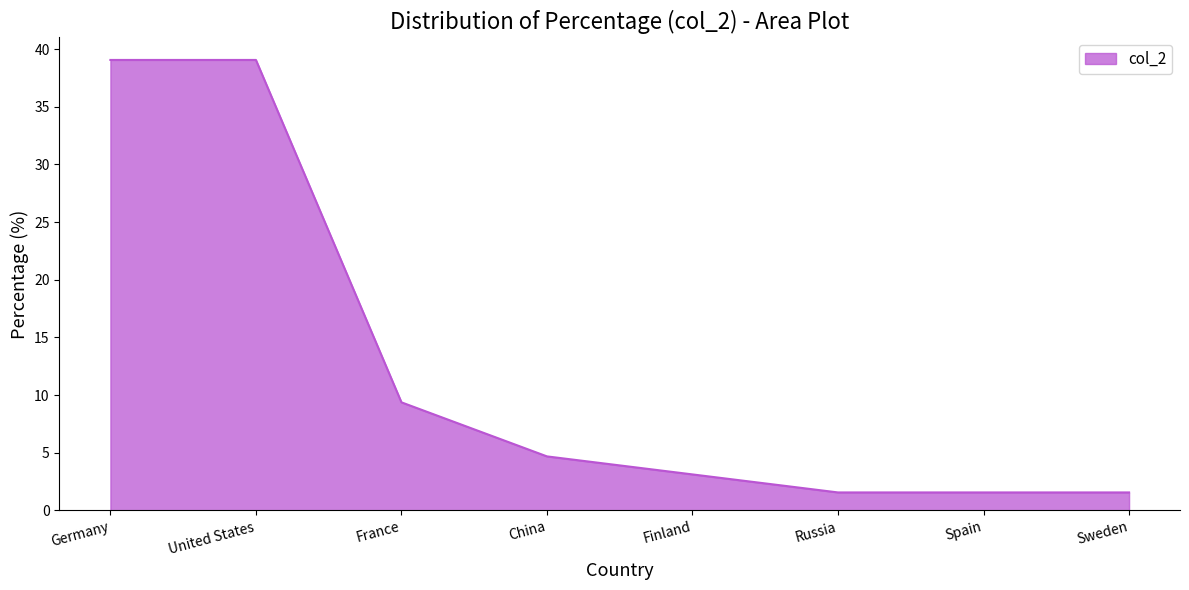

Between France and United States, which is larger?

United States